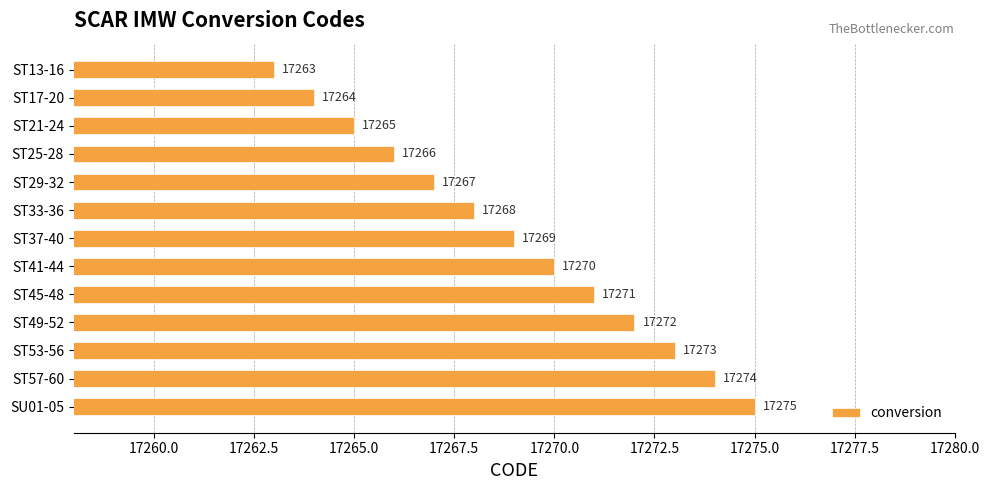

What is the greatest value displayed?

17275